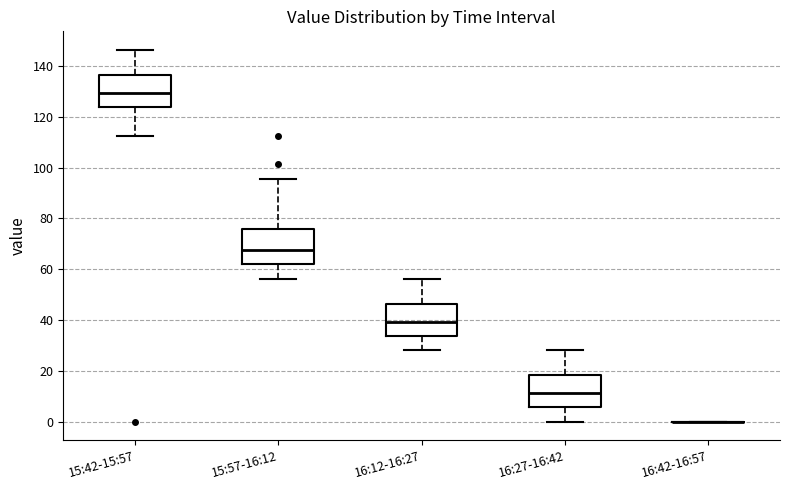

Reading left to right, transcribe this box plot: for each box, give where its median line is, the range the box spans, and where its two whiskers end, as read against the y-axis. The values are not printed on the chart, so give them approximately, as read against the axis.

15:42-15:57: median 130, box 124 to 136, whiskers 112 to 146
15:57-16:12: median 68, box 62 to 76, whiskers 56 to 96
16:12-16:27: median 40, box 34 to 46, whiskers 28 to 56
16:27-16:42: median 12, box 6 to 18, whiskers 0 to 28
16:42-16:57: box collapsed to a line at 0, whiskers 0 to 0